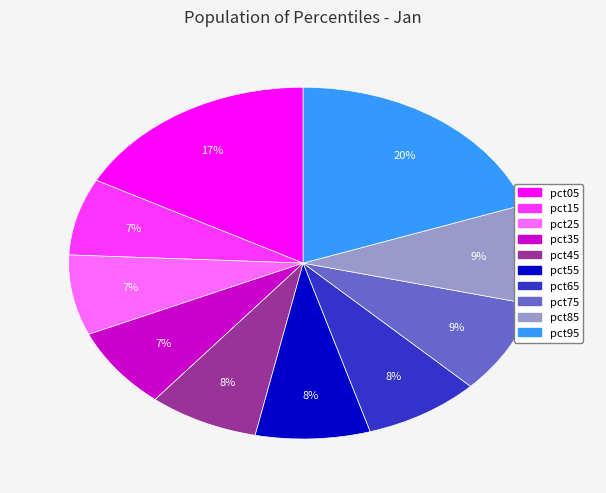

What is the largest slice in the pie chart?

pct95